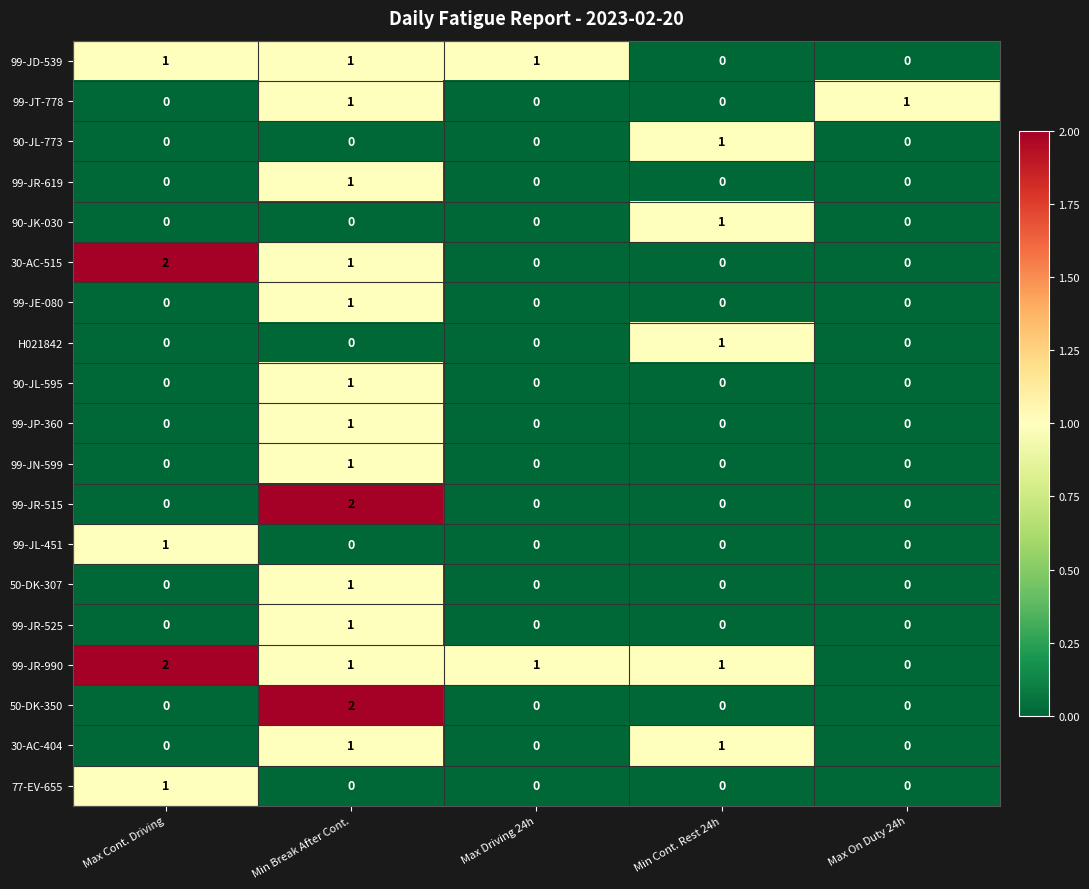

How many 99-JE-080 values are between 0 and 1?

5